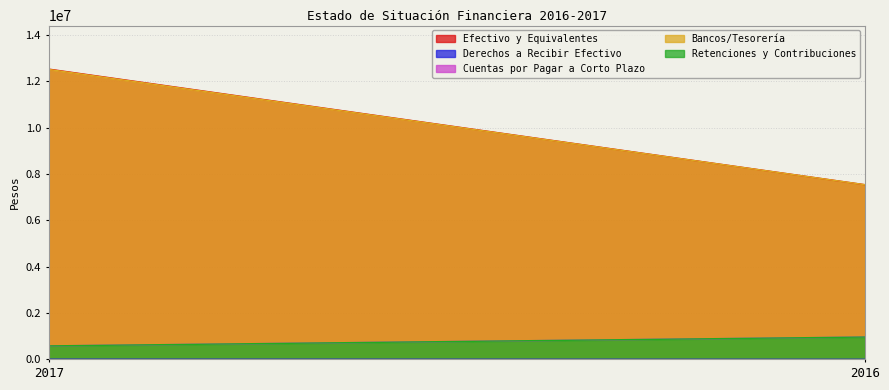

At which category does the chart reach its peak across all series?

2017